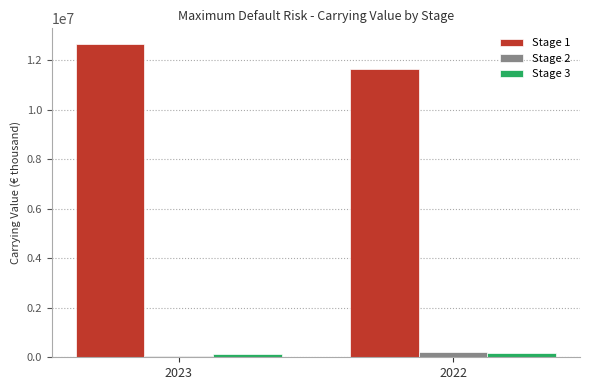

Is the value of Stage 2 at 2023 greater than the value of Stage 1 at 2022?

No